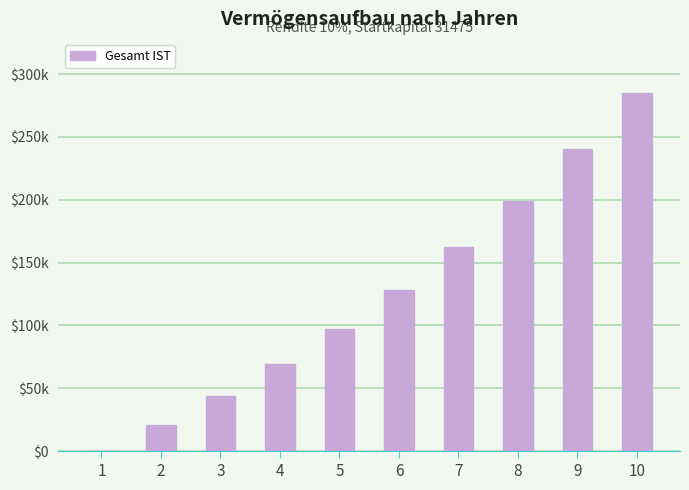

Are the bars horizontal?

No